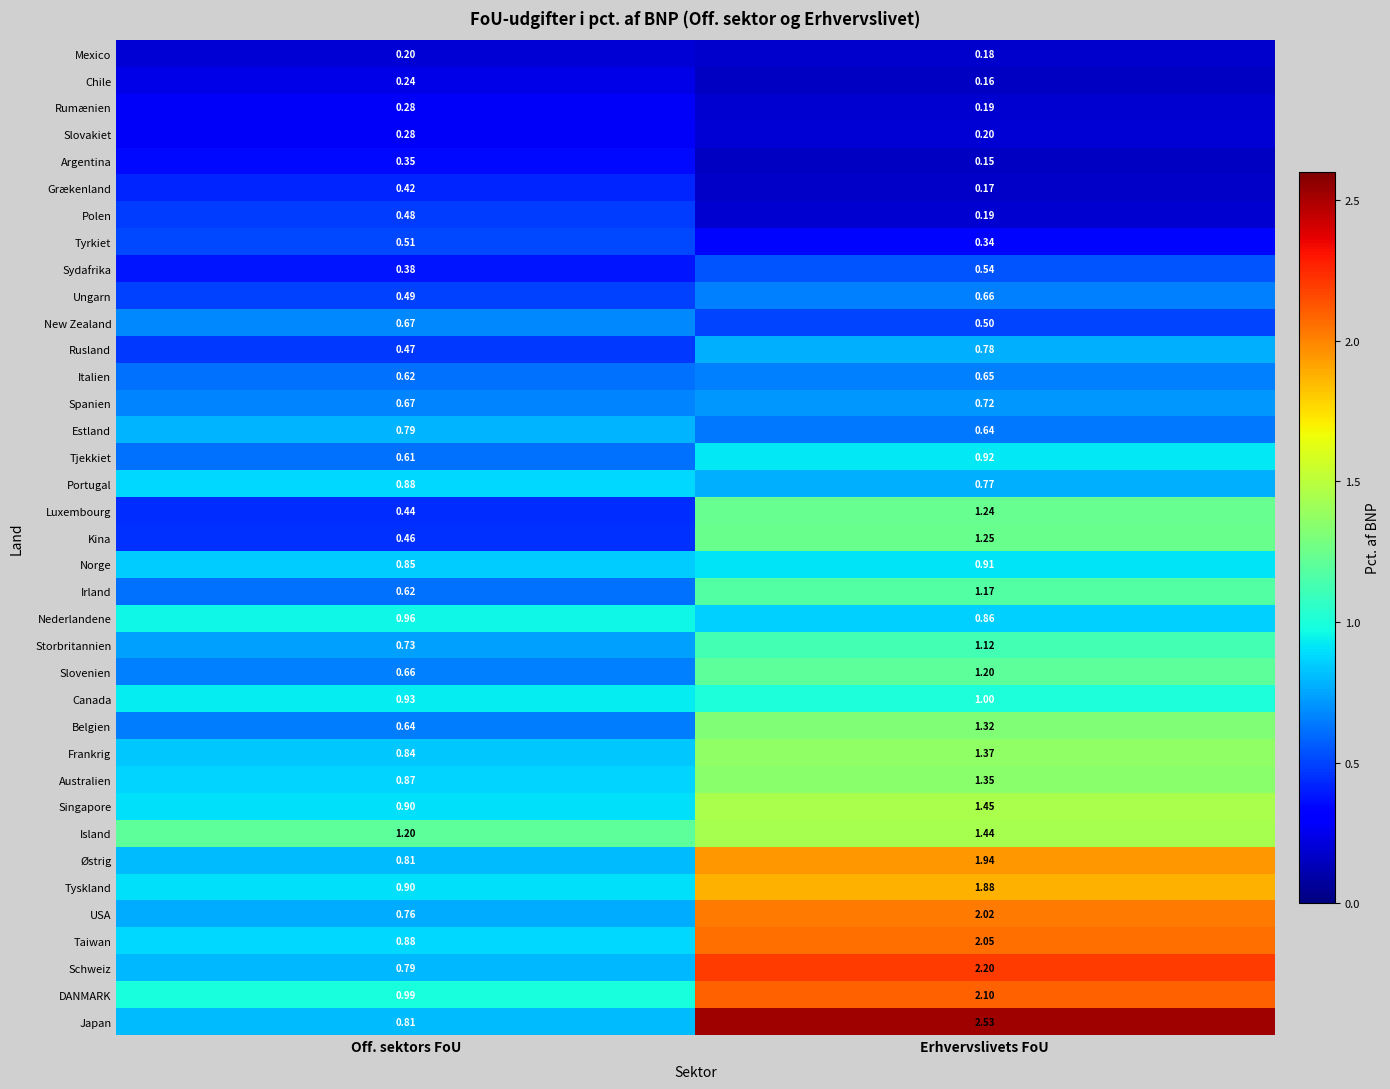

How many series are shown in this chart?

37